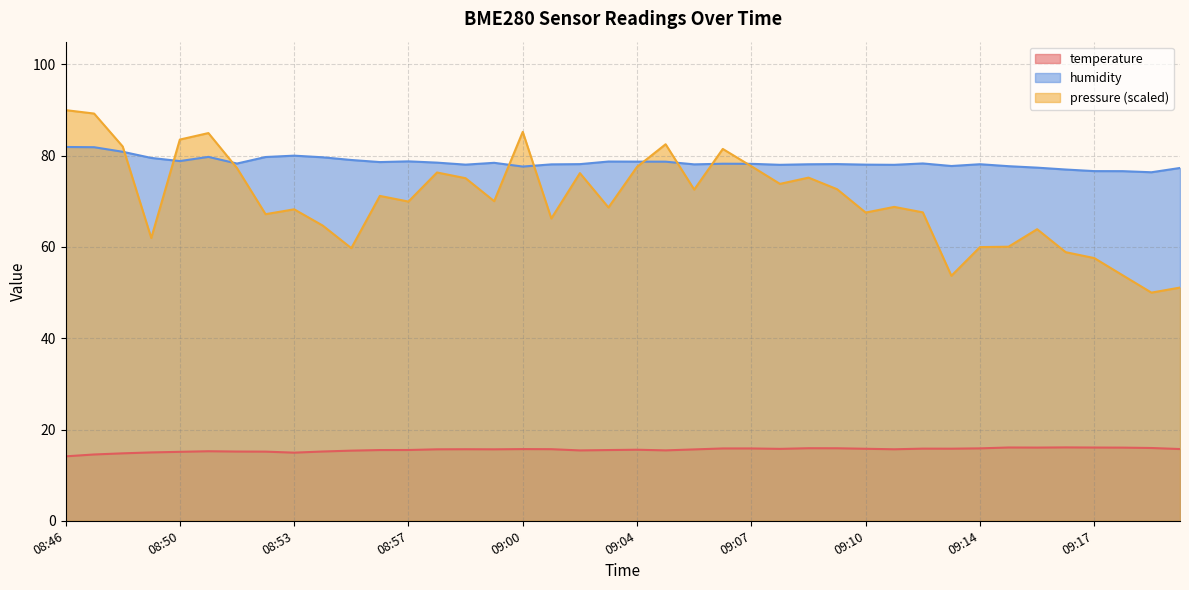

Rank the series at 09:10 from highest to lowest value.

humidity, pressure (scaled), temperature